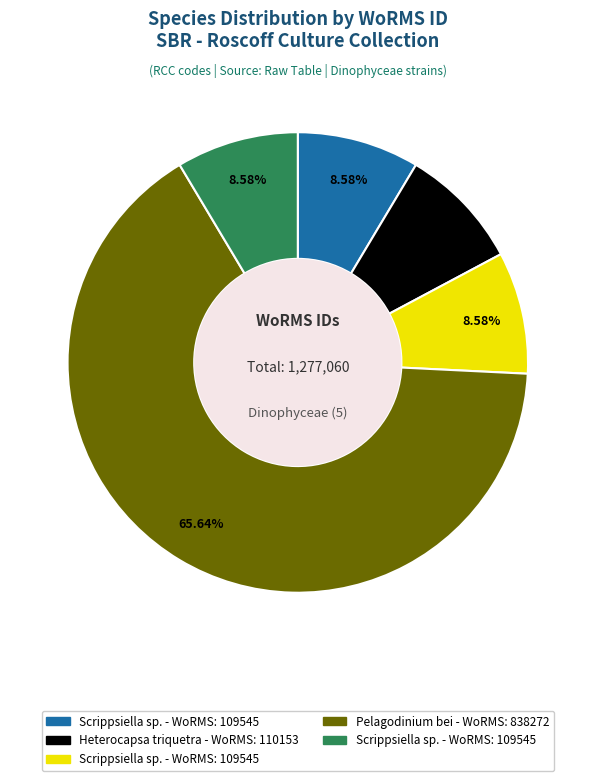

Is there any slice that represents more than half of the pie?

Yes